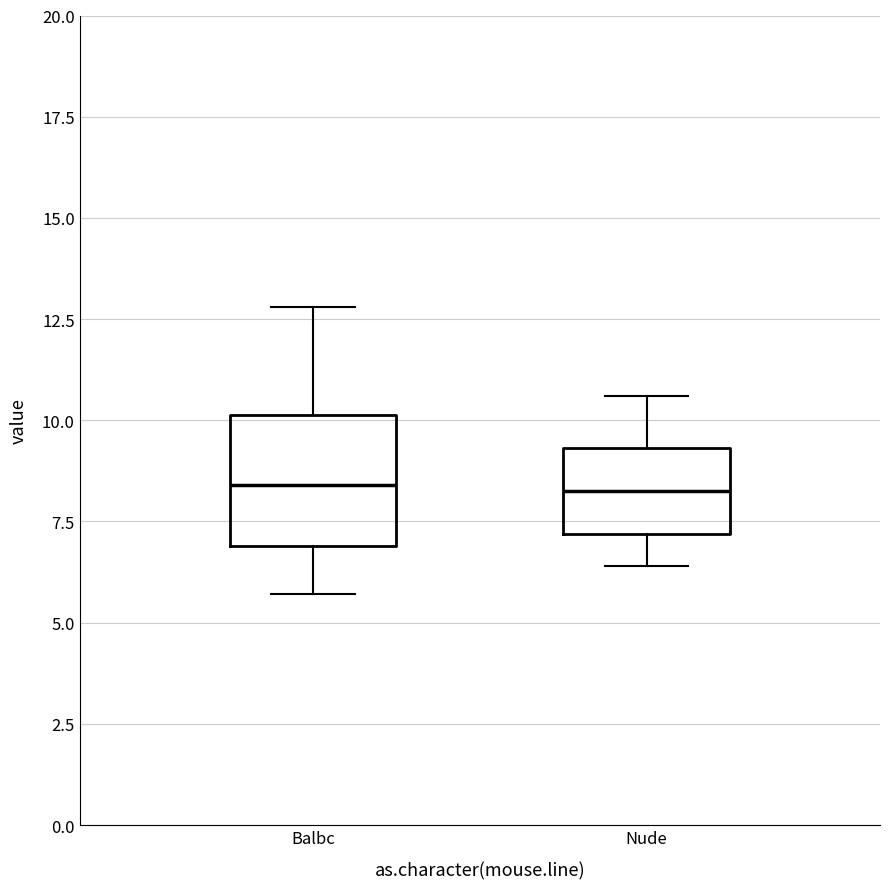

Comparing the boxes themselves (not the whiskers), which one is the tallest?

Balbc